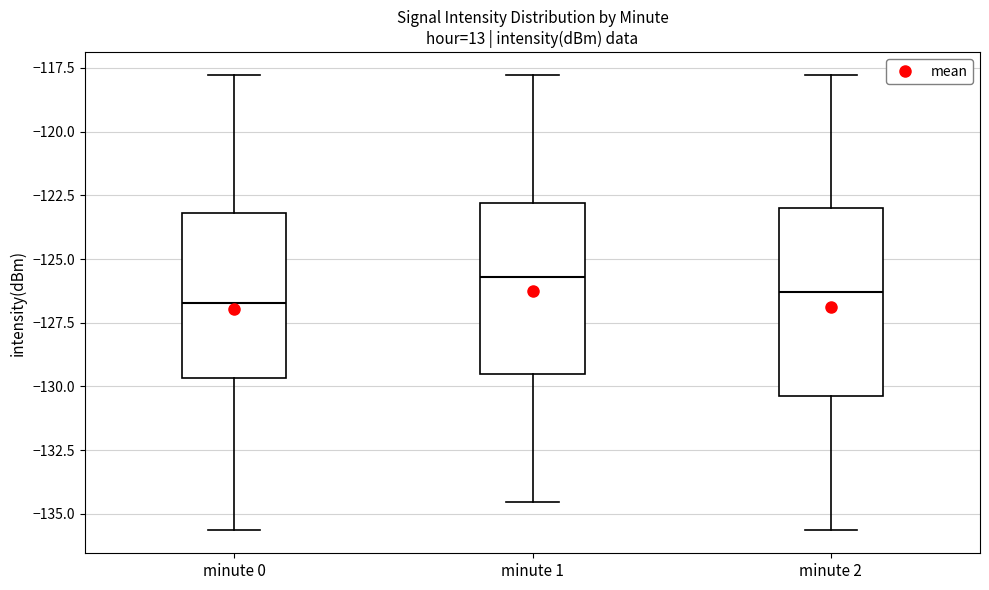

Where does the lower whisker of the box for minute 0 end on the y-axis? The values are not printed on the chart, so give them approximately, as read against the axis.

-135.5